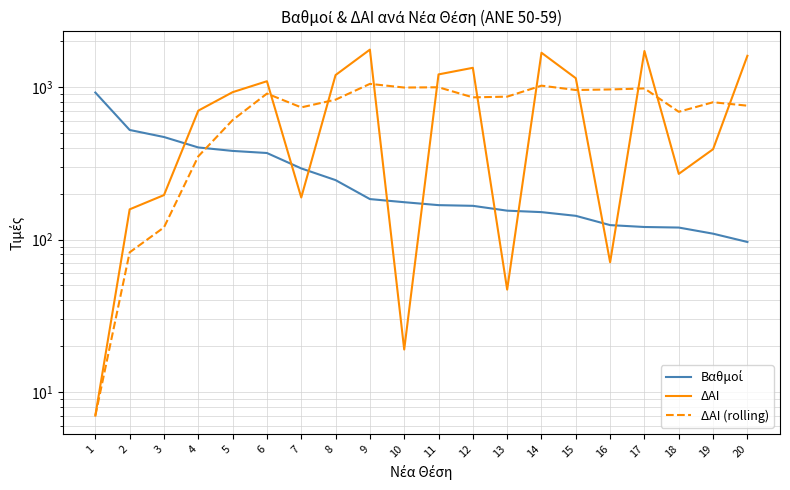

Where do Βαθμοί and ΔΑΙ (rolling) first cross each other?

4 and 5